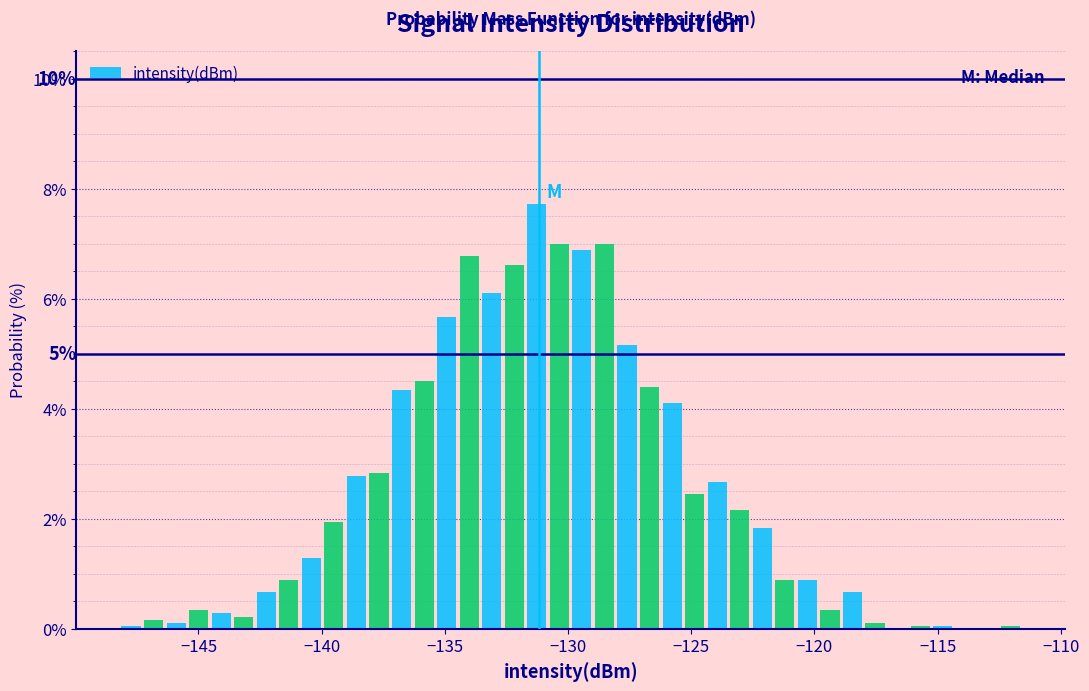

Read against the x-axis, roughly where is the centre of the tallest bar?

-131.5